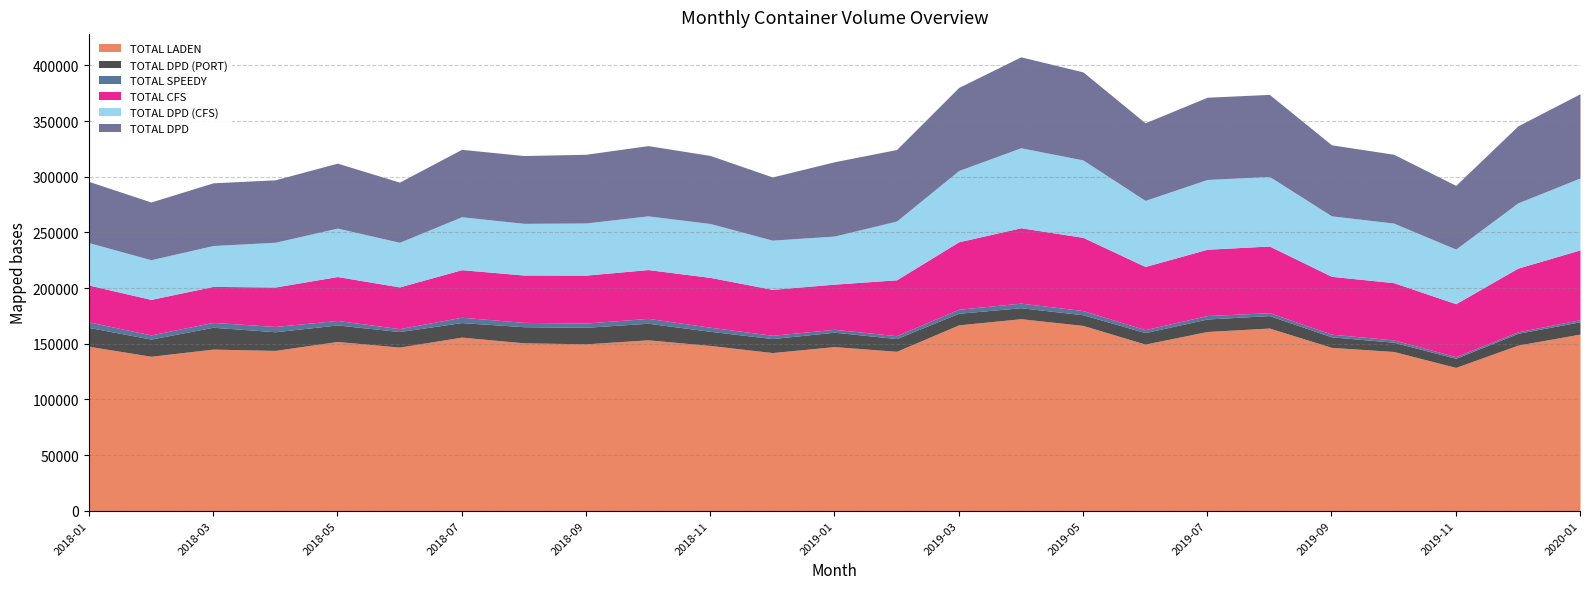

At which label does TOTAL DPD (PORT) reach its peak?

2018-03